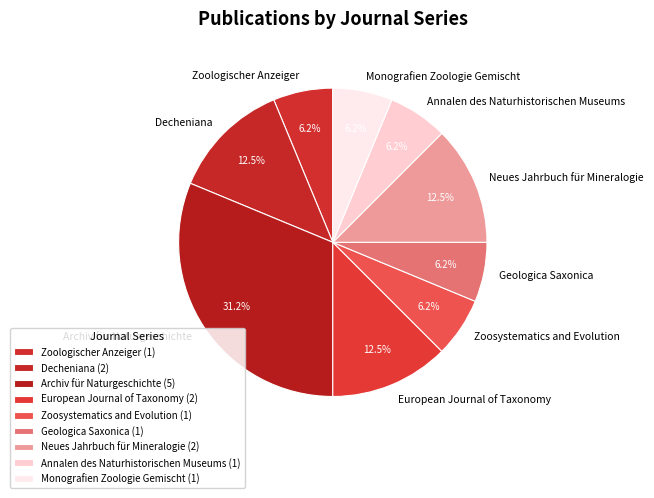

What is the largest slice in the pie chart?

Archiv für Naturgeschichte